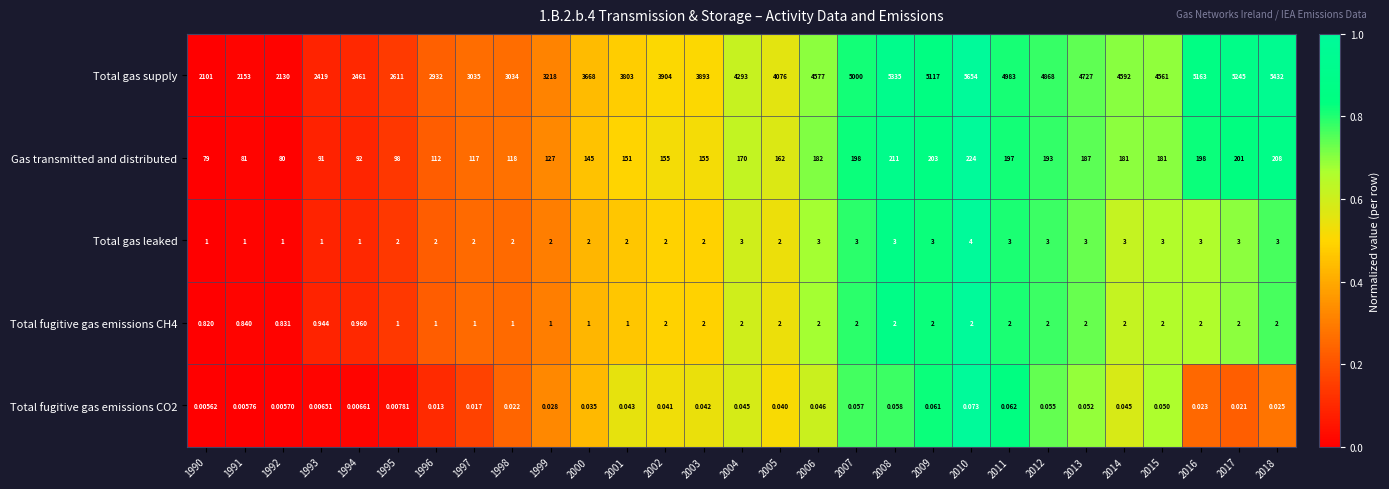

Which series has the largest total across all categories?

Total gas supply